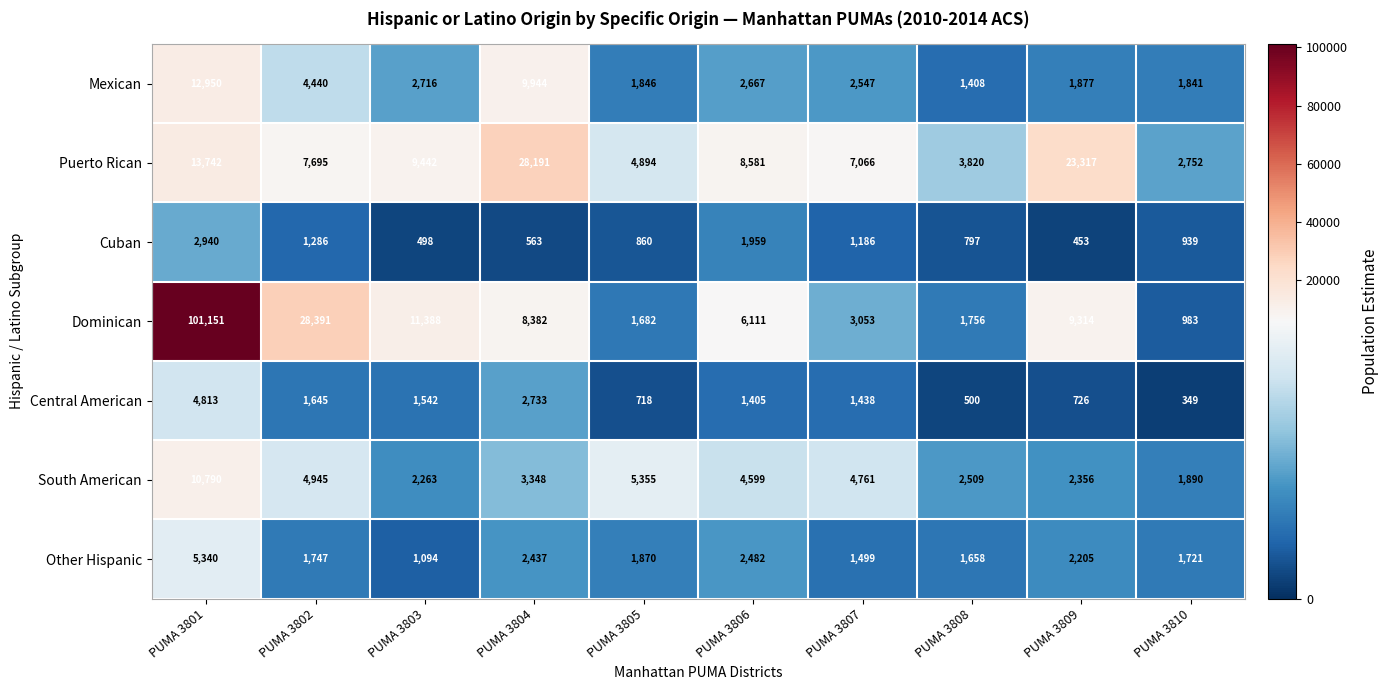

Count the number of categories in the chart.

10